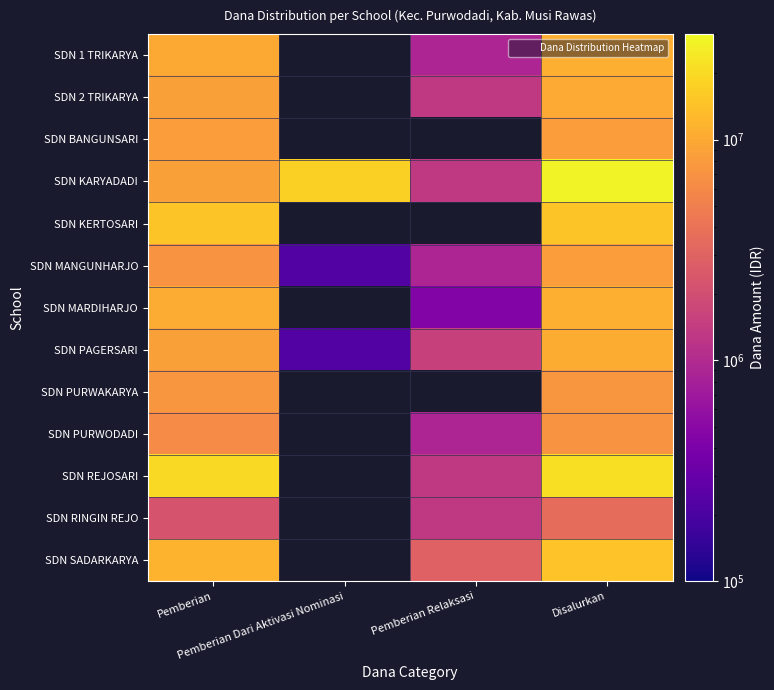

How many series are shown in this chart?

13